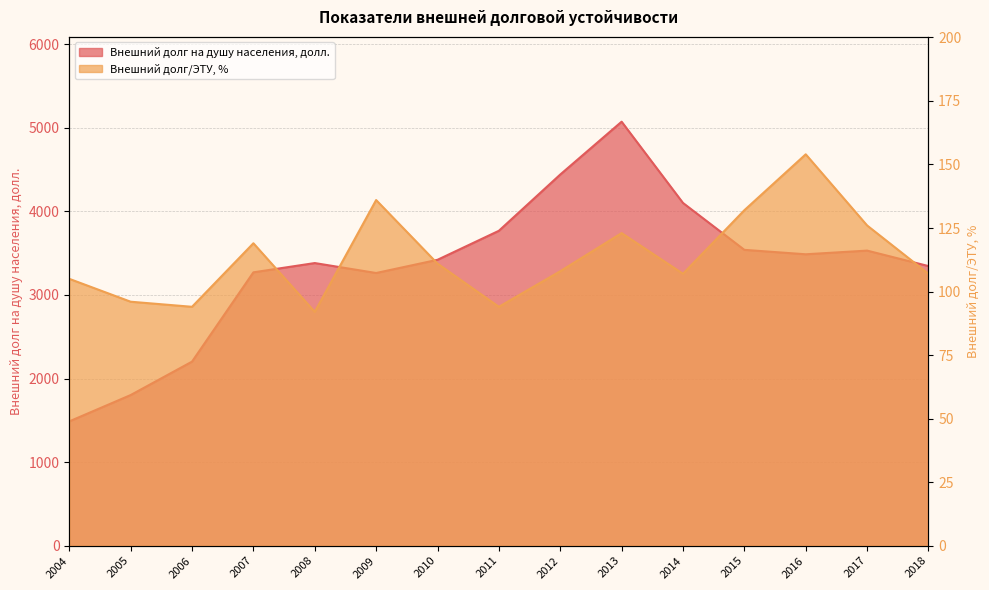

What is the value of the Внешний долг/ЭТУ, % point at the 2nd from the left?

96